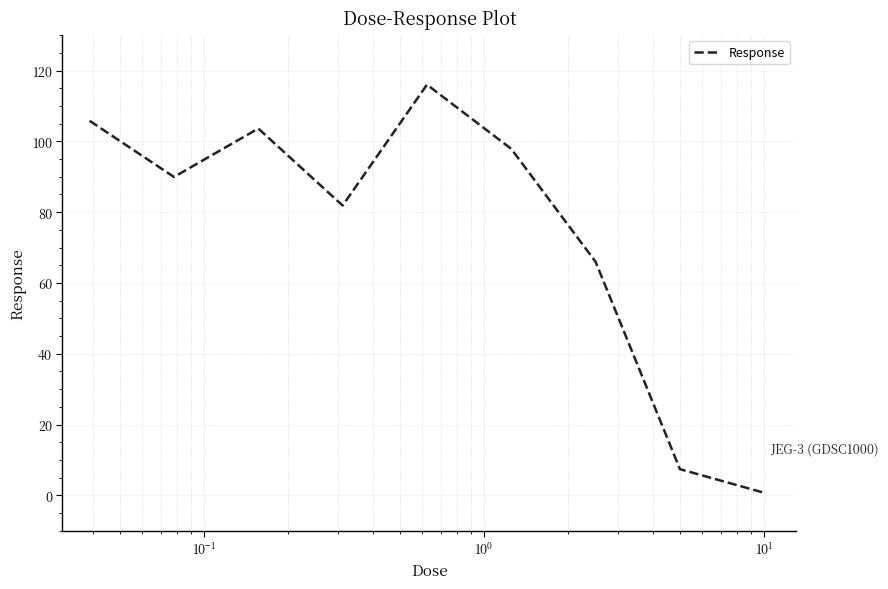

Reading left to right, what are all the values shown in this chart?

105.8	90.0	103.6	81.9	116.0	97.9	66.0	7.4	0.7